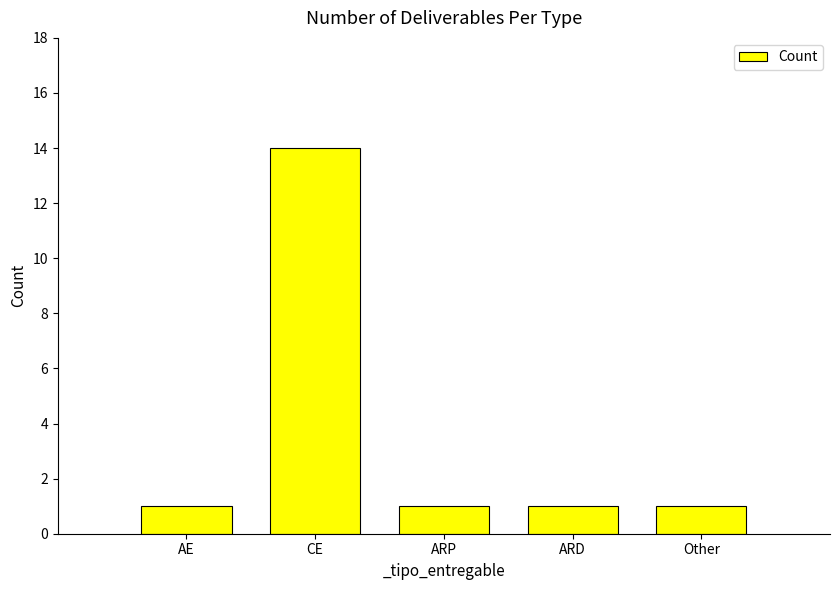

What position from the left is Other?

5